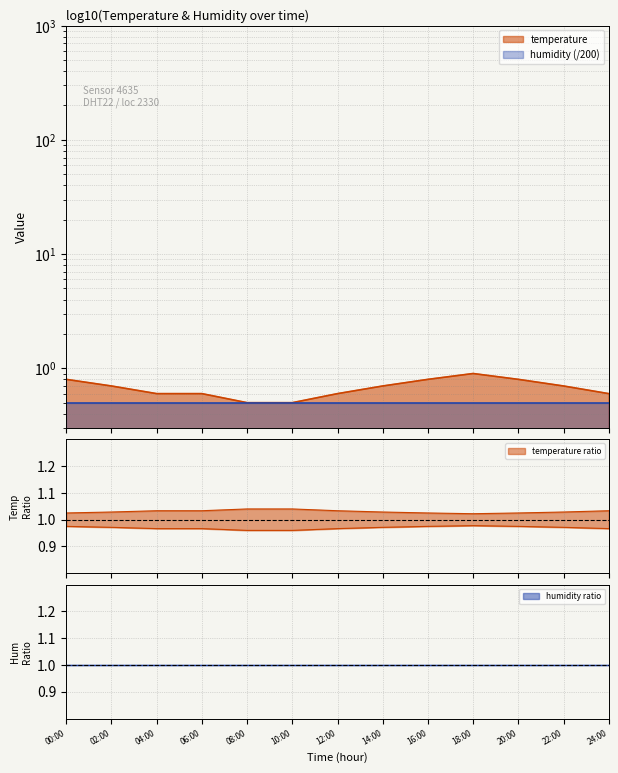

True or false: the data shows 1.3 at 00:00.

False